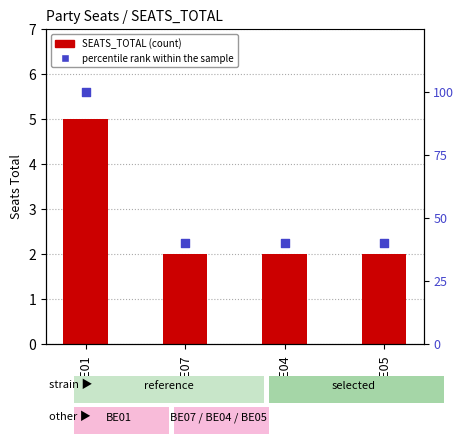

Which series reaches the minimum Y coordinate?

SEATS_TOTAL